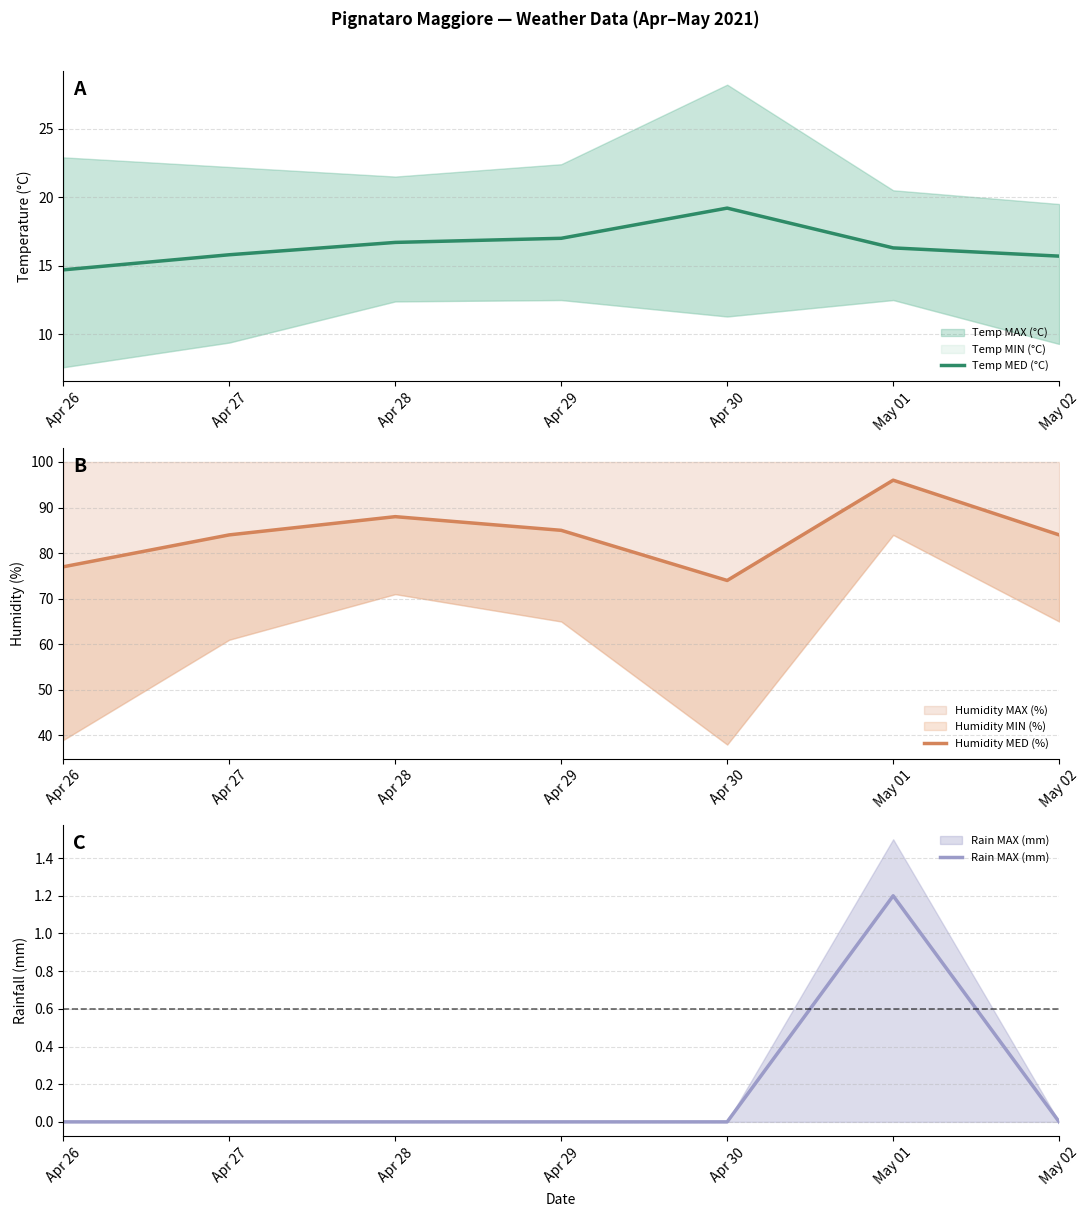

List the series in order of their overall mean, lowest first.

Rain MAX (mm), Temp MED (°C), Humidity MED (%)